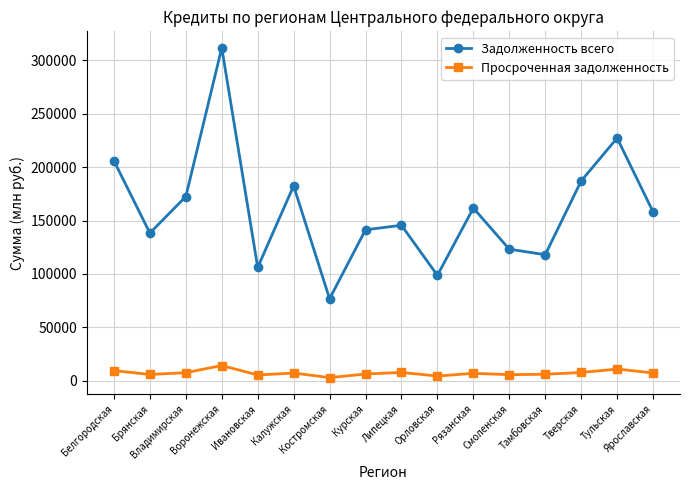

Where is the first local minimum for Задолженность всего?

Брянская